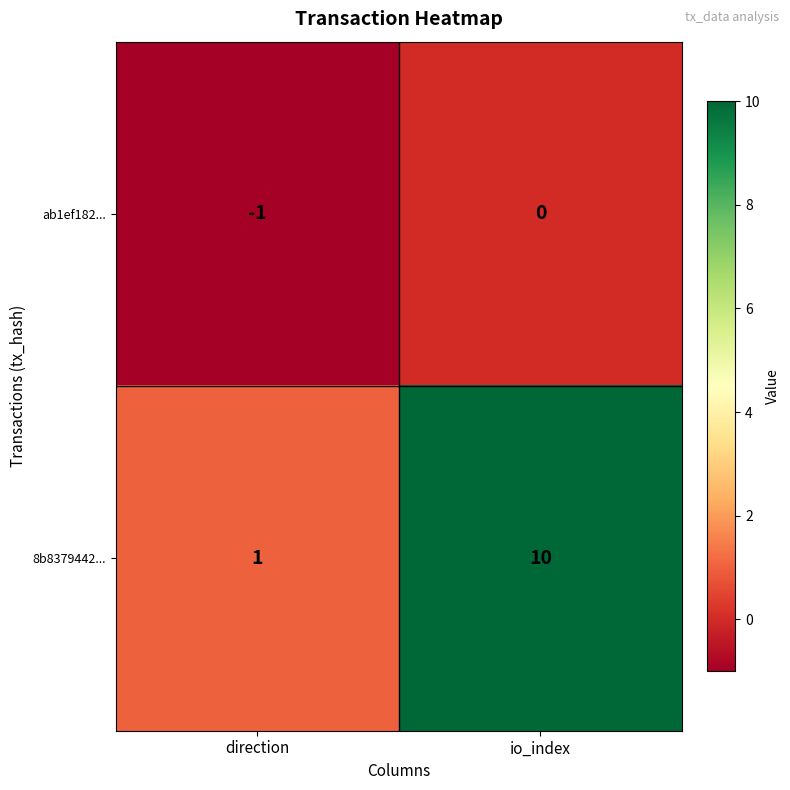

Rank the series by their average value, from highest to lowest.

8b8379442..., ab1ef182...